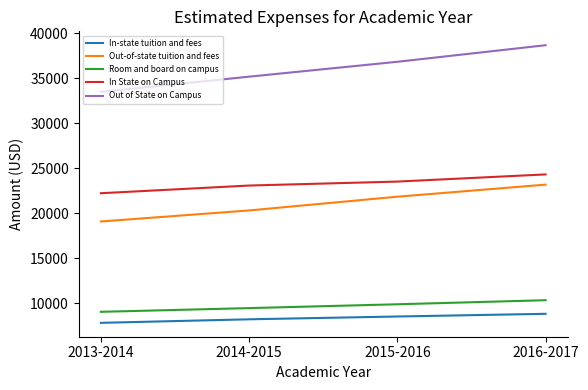

What is the smallest value displayed?

7818